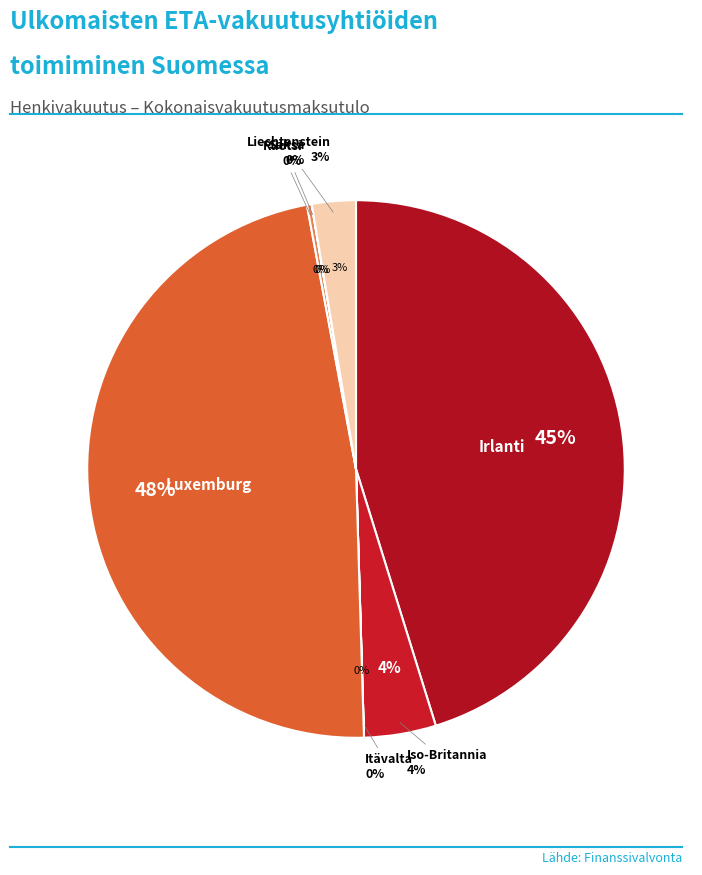

Which slice is the largest?

Luxemburg